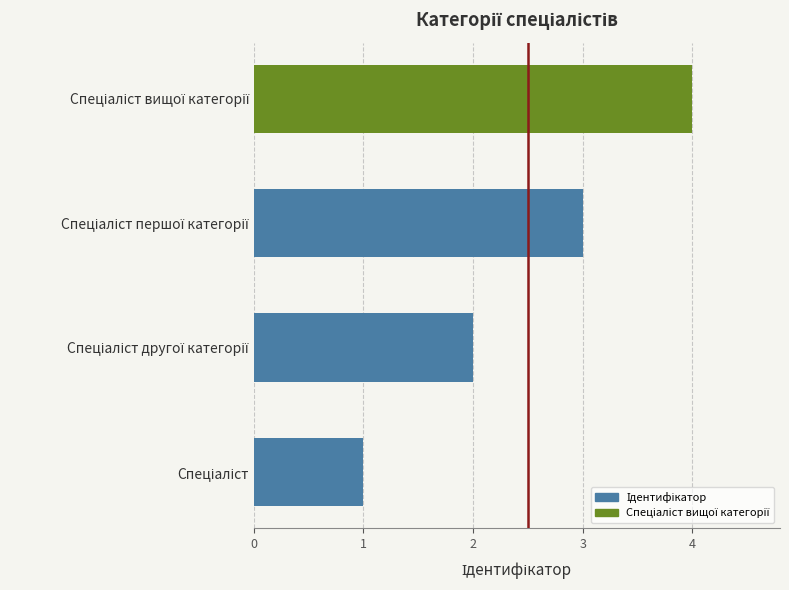

What is the difference between the maximum and minimum values?

3